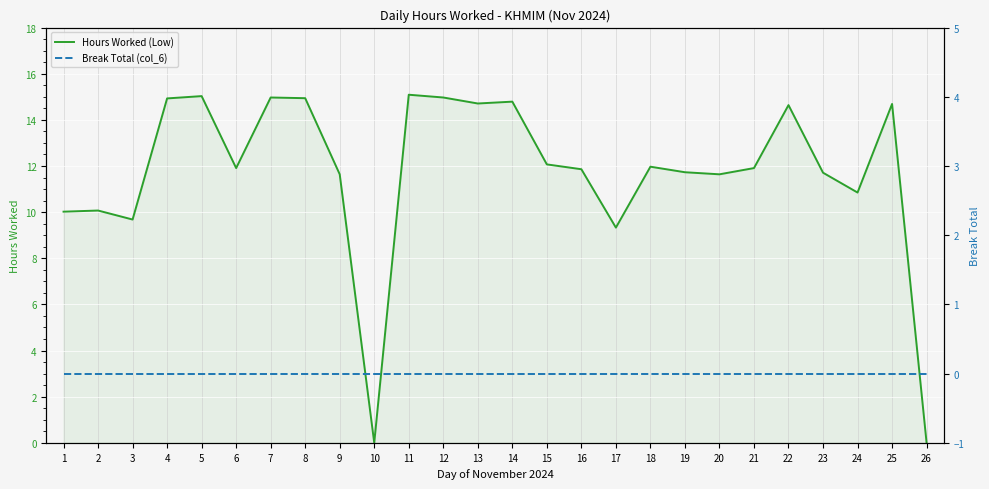

True or false: Hours Worked (Low) has a value of 17.9 at 16.

False